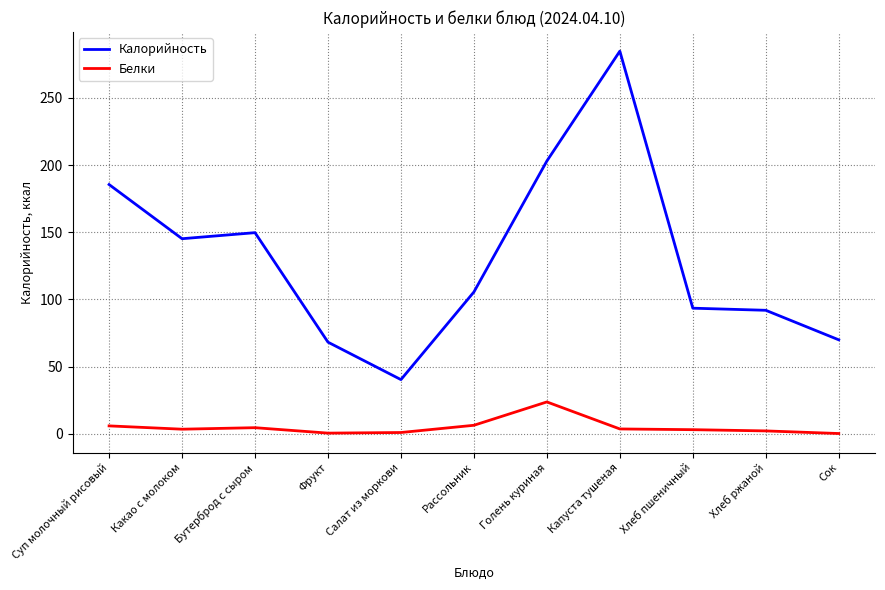

Which category has the highest value across all series?

Капуста тушеная